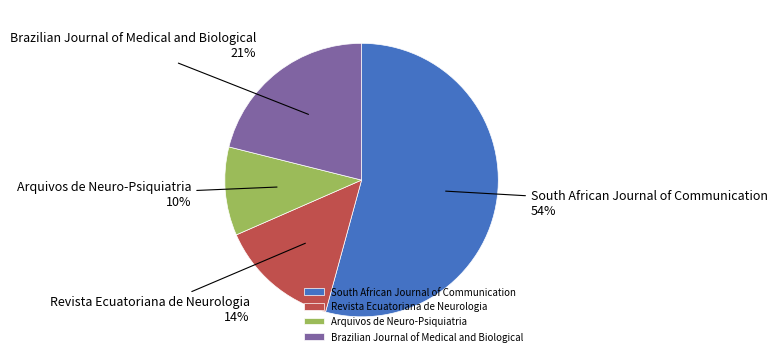

Which category has the biggest portion of the pie?

South African Journal of Communication